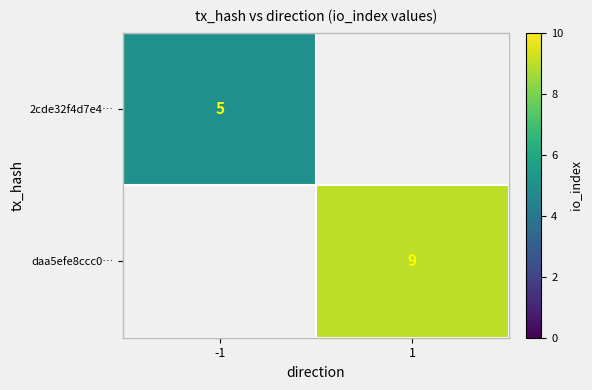

Is it true that daa5efe8ccc0… equals 13.0 at 1?

False